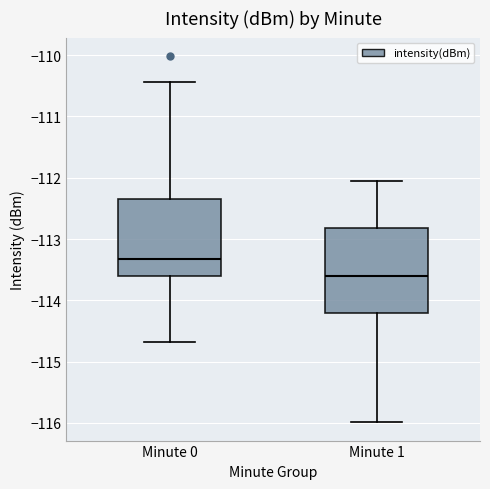

Which box has the highest median line?

Minute 0